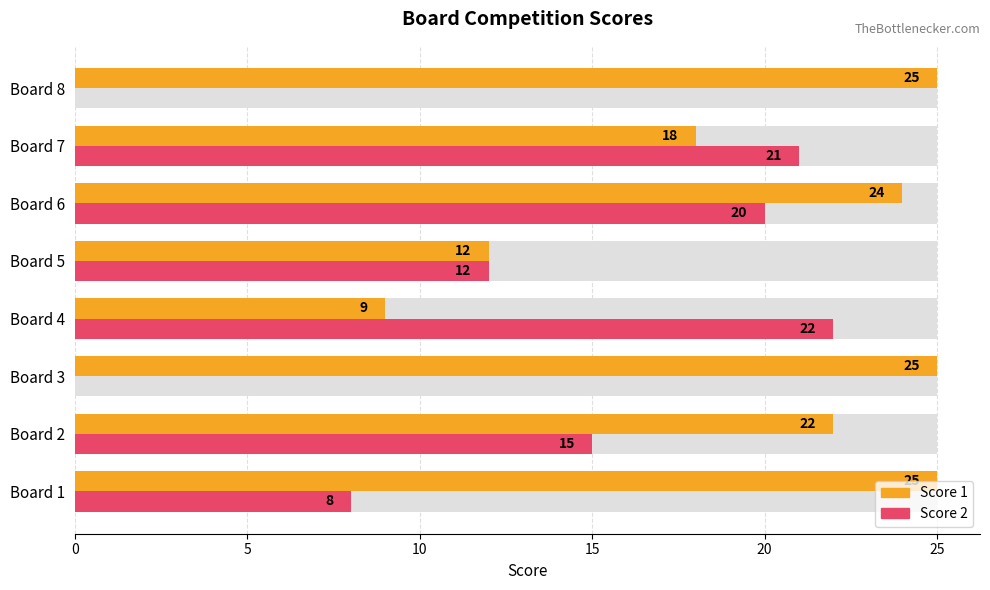

The value of Score 1 at Board 2 is 30. True or false?

False